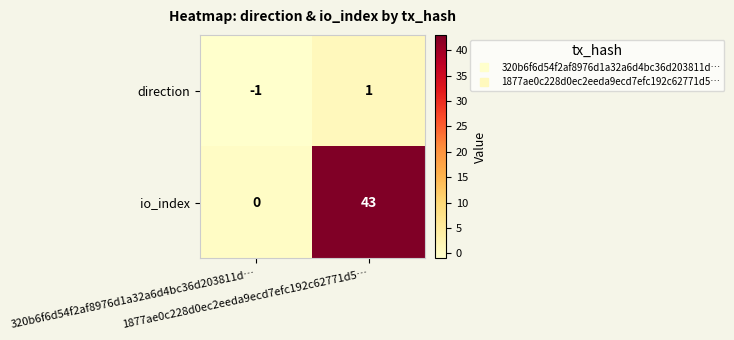

Which series has the largest total across all categories?

io_index